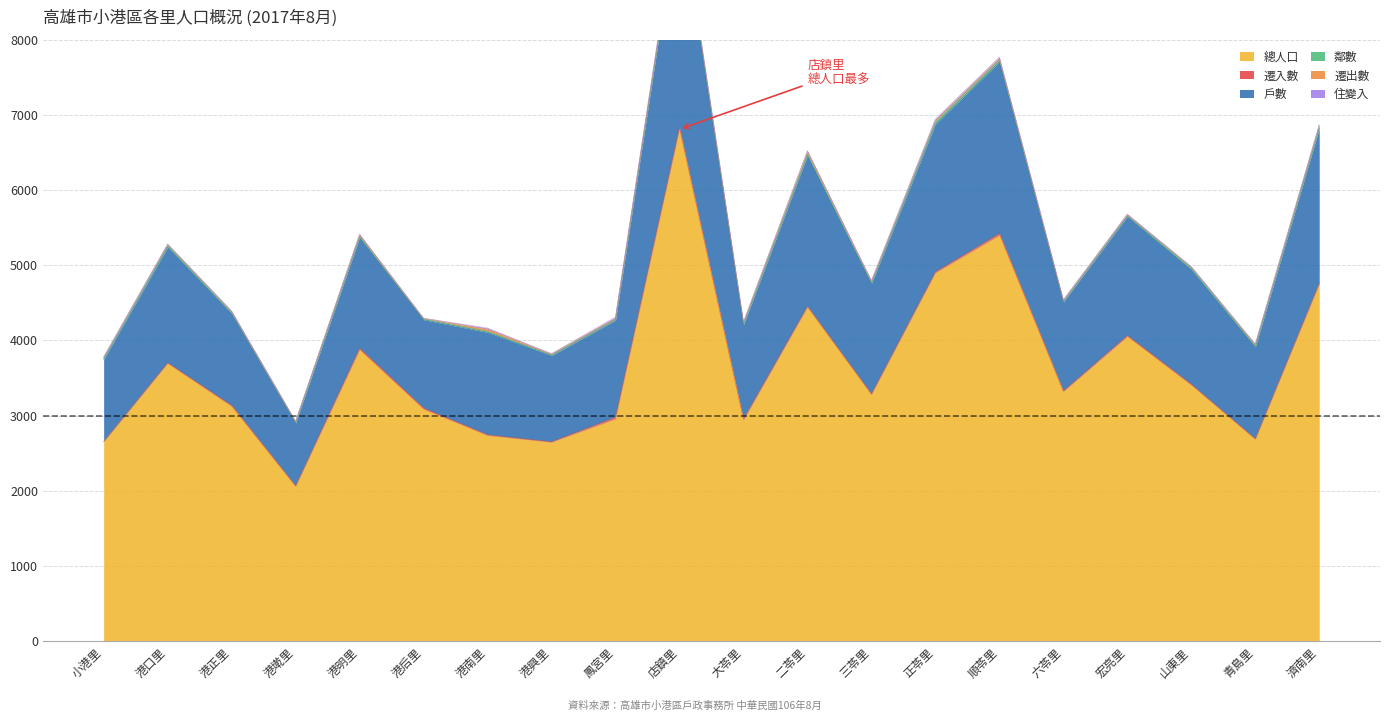

What position from the right is 港墘里?

17